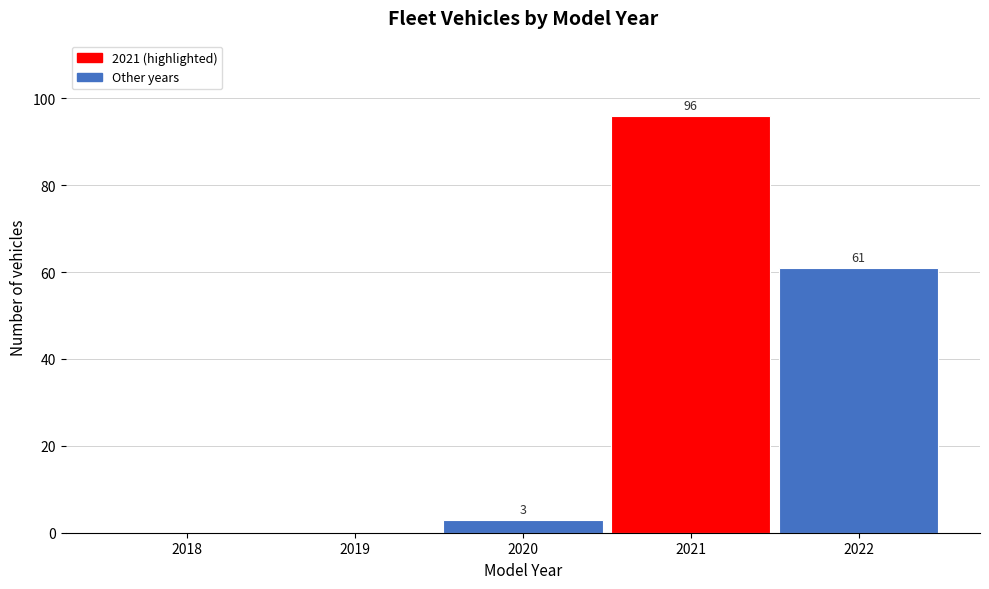

Reading right to left, extract all data points from this chart.

2022=61	2021=96	2020=3	2019=0	2018=0